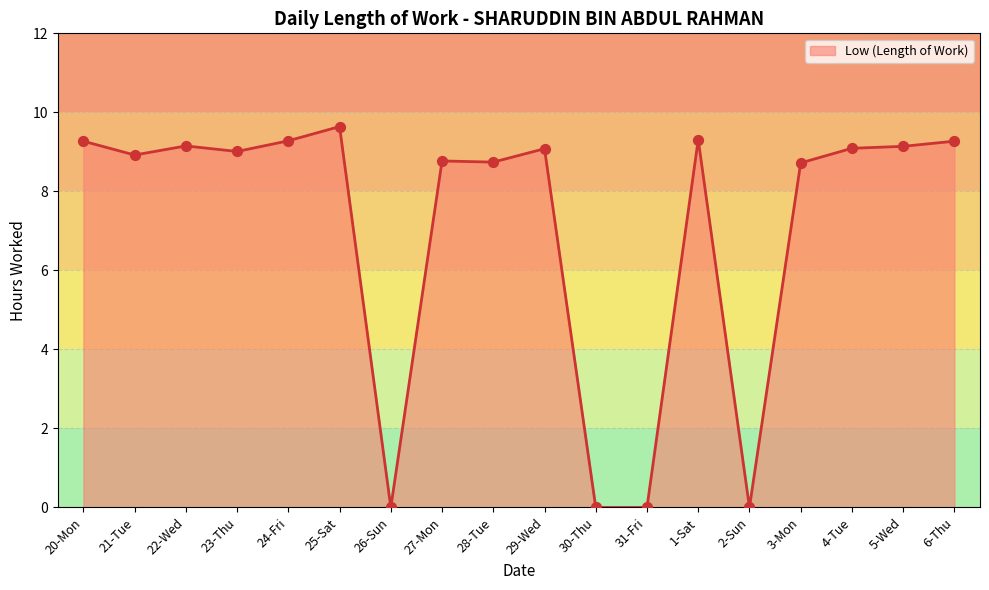

What is the change in value from 31-Fri to 3-Mon?

+8.7